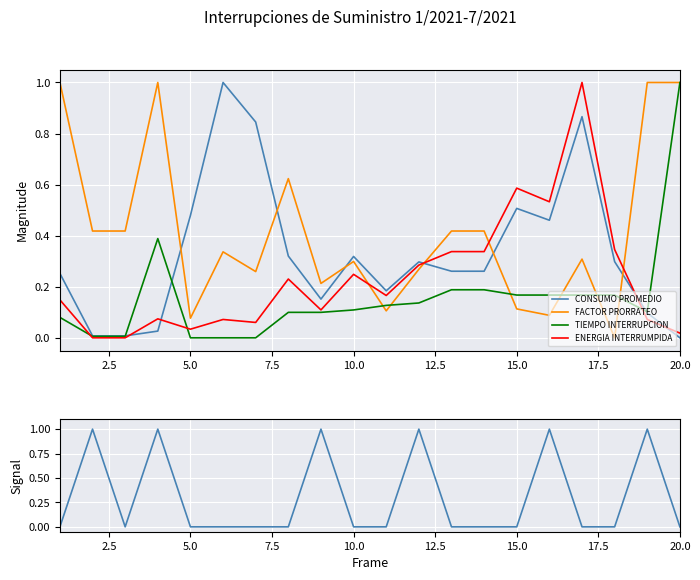

Is the value of CONSUMO PROMEDIO at 20.0 greater than the value of TIEMPO INTERRUPCION at 15.0?

No